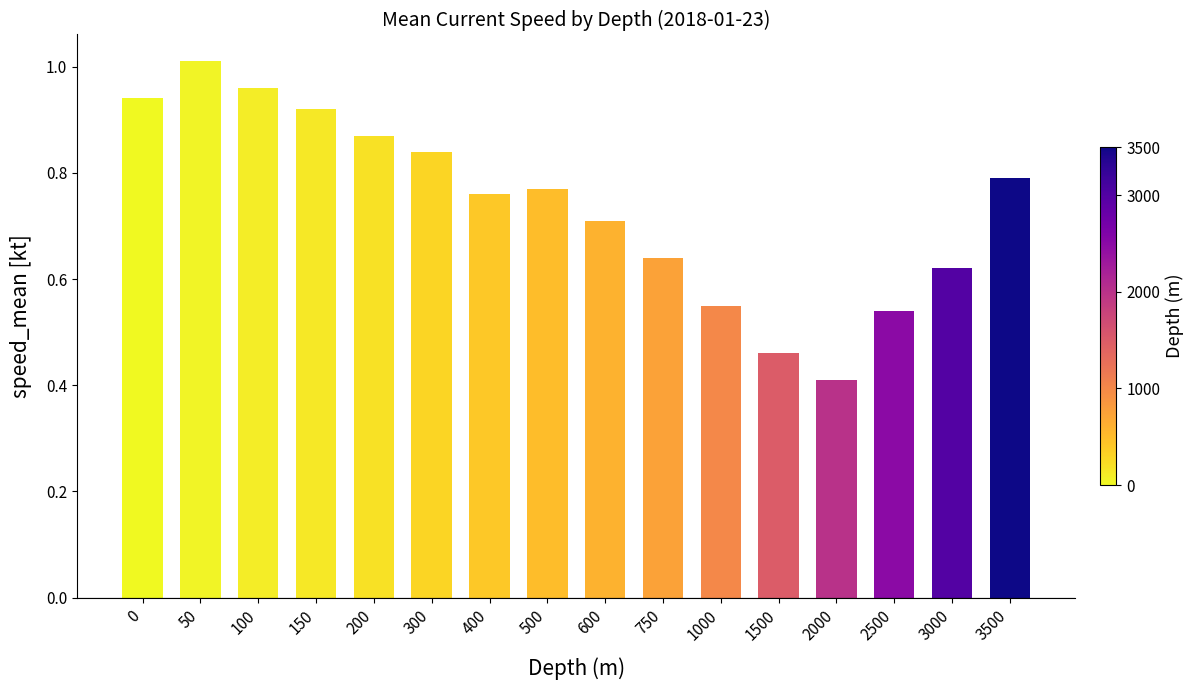

List the labels in order of value, smallest first.

2000, 1500, 2500, 1000, 3000, 750, 600, 400, 500, 3500, 300, 200, 150, 0, 100, 50